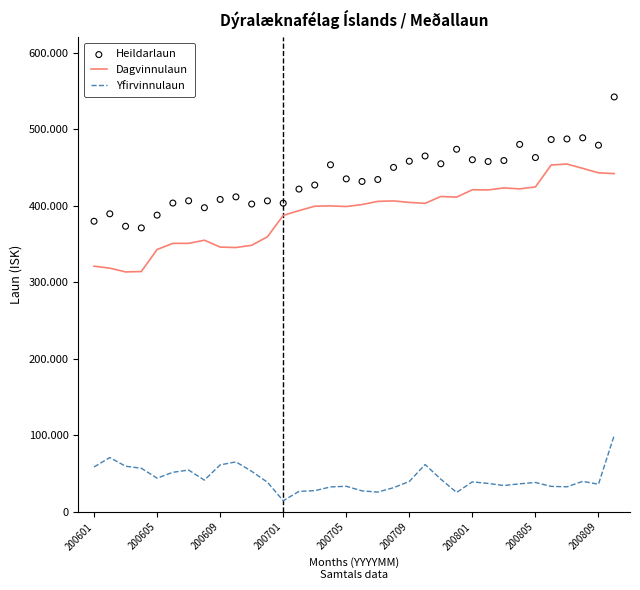

Which series reaches the minimum Y coordinate?

Yfirvinnulaun